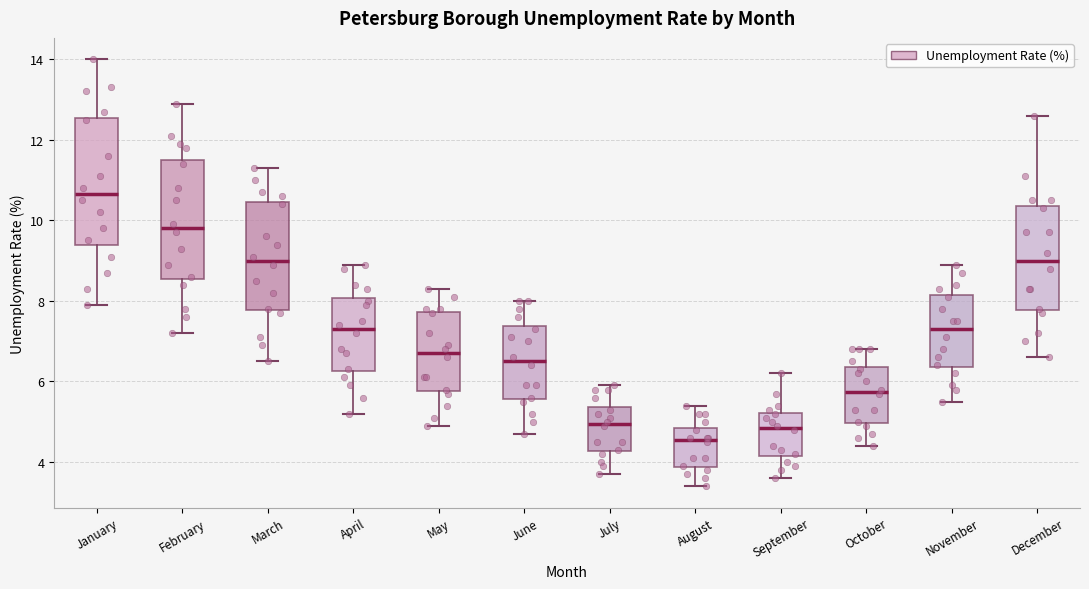

Reading left to right, read every box against the y-axis: the position of its median line, the range the box covers, and the ends of its whiskers. The values are not printed on the chart, so give them approximately, as read against the axis.

January: median 10.6, box 9.4 to 12.6, whiskers 8.0 to 14.0
February: median 9.8, box 8.6 to 11.6, whiskers 7.2 to 13.0
March: median 9.0, box 7.8 to 10.4, whiskers 6.6 to 11.4
April: median 7.4, box 6.2 to 8.0, whiskers 5.2 to 9.0
May: median 6.8, box 5.8 to 7.8, whiskers 5.0 to 8.4
June: median 6.6, box 5.6 to 7.4, whiskers 4.8 to 8.0
July: median 5.0, box 4.2 to 5.4, whiskers 3.8 to 6.0
August: median 4.6, box 3.8 to 4.8, whiskers 3.4 to 5.4
September: median 4.8, box 4.2 to 5.2, whiskers 3.6 to 6.2
October: median 5.8, box 5.0 to 6.4, whiskers 4.4 to 6.8
November: median 7.4, box 6.4 to 8.2, whiskers 5.6 to 9.0
December: median 9.0, box 7.8 to 10.4, whiskers 6.6 to 12.6